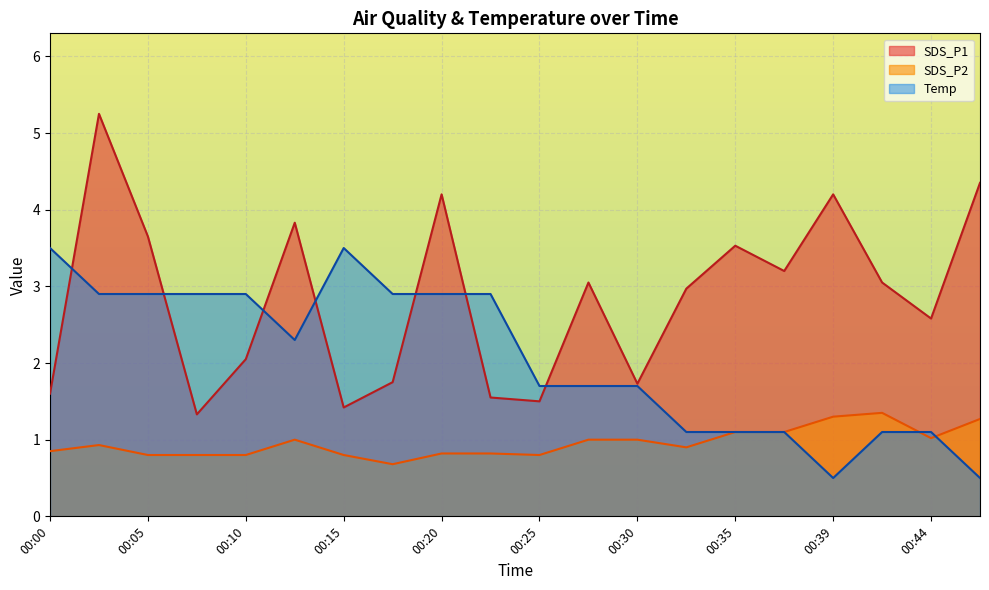

True or false: Temp has more than 0 interior local peaks.

True